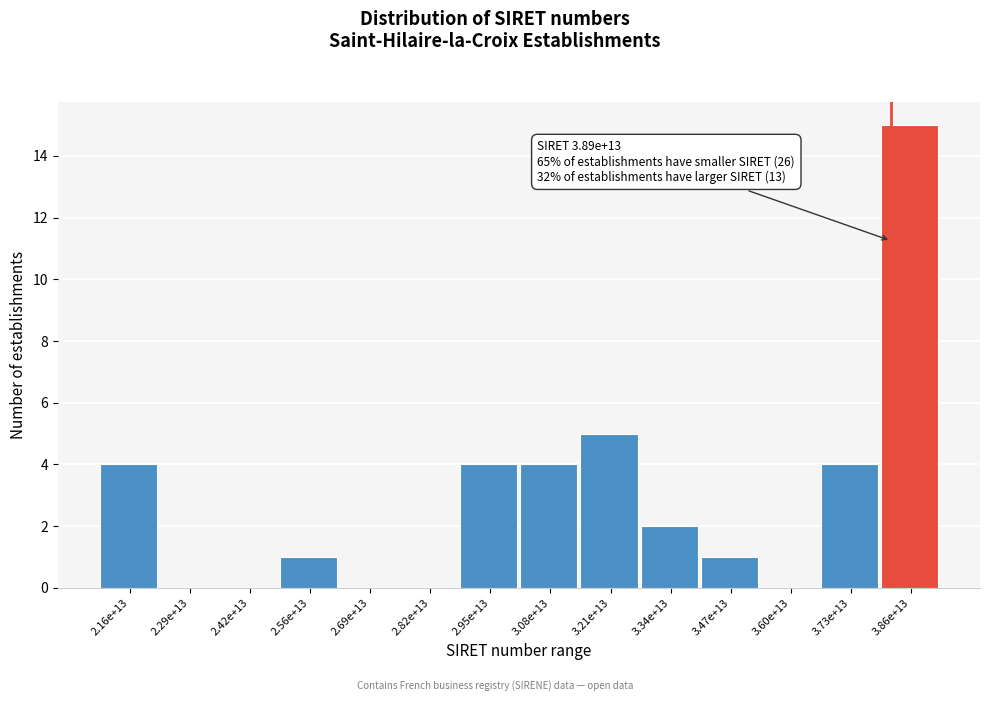

Reading left to right, transcribe all the data shown in this chart.

2.16e+13=4	2.29e+13=0	2.42e+13=0	2.56e+13=1	2.69e+13=0	2.82e+13=0	2.95e+13=4	3.08e+13=4	3.21e+13=5	3.34e+13=2	3.47e+13=1	3.60e+13=0	3.73e+13=4	3.86e+13=15